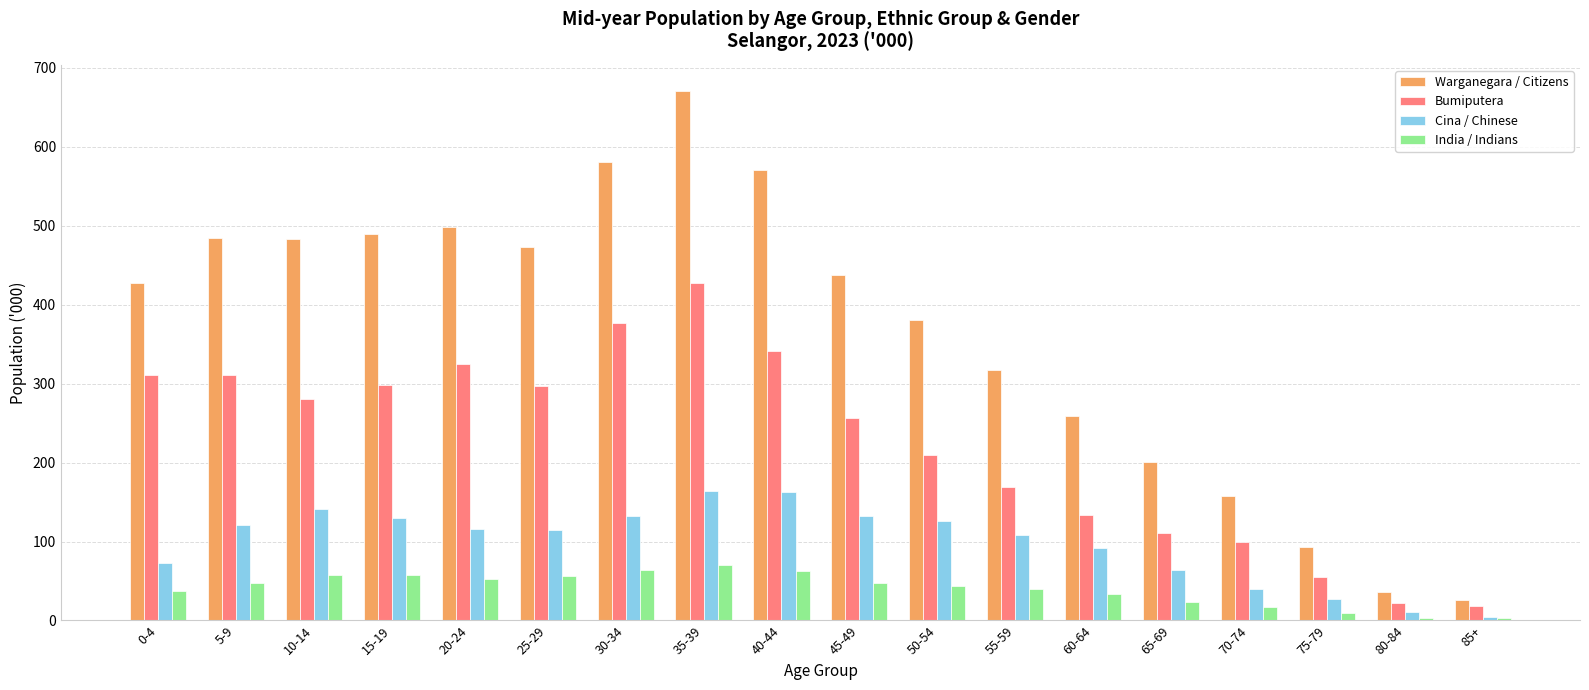

At which label is Bumiputera closest to 223?

50-54